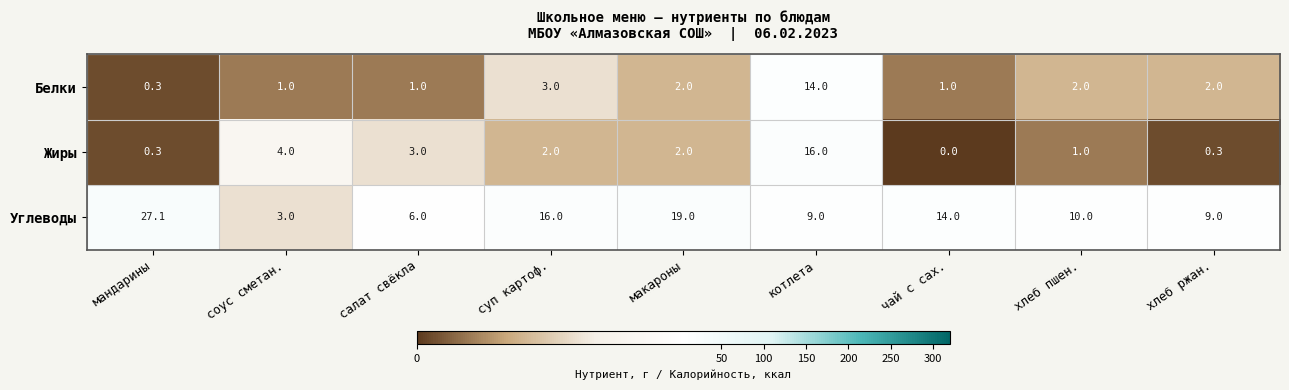

What is the minimum value for Белки?

0.3